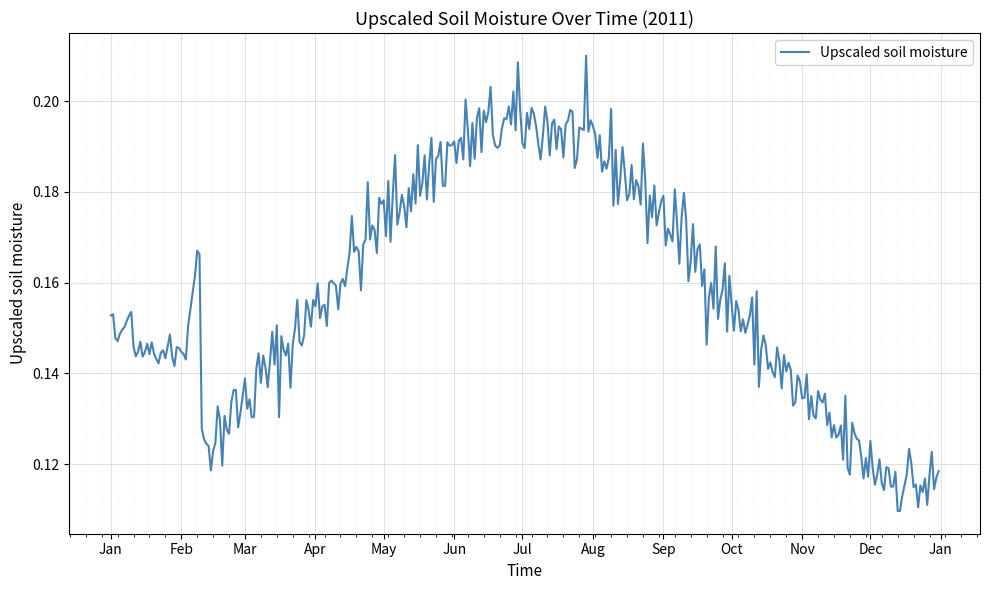

True or false: there are more than 0 points higher than both neighbors.

True